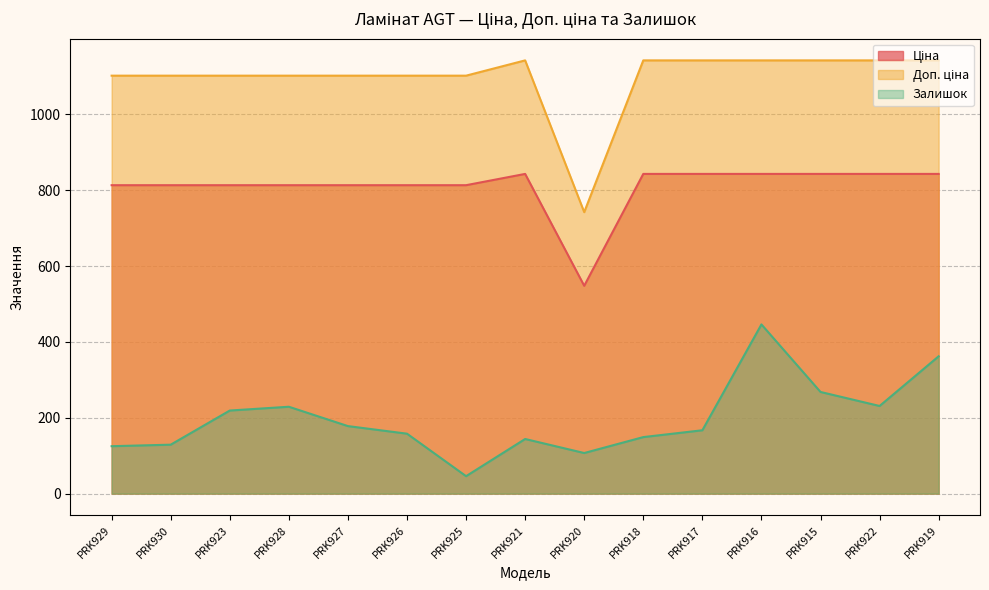

Where is the first local minimum for Ціна?

PRK920